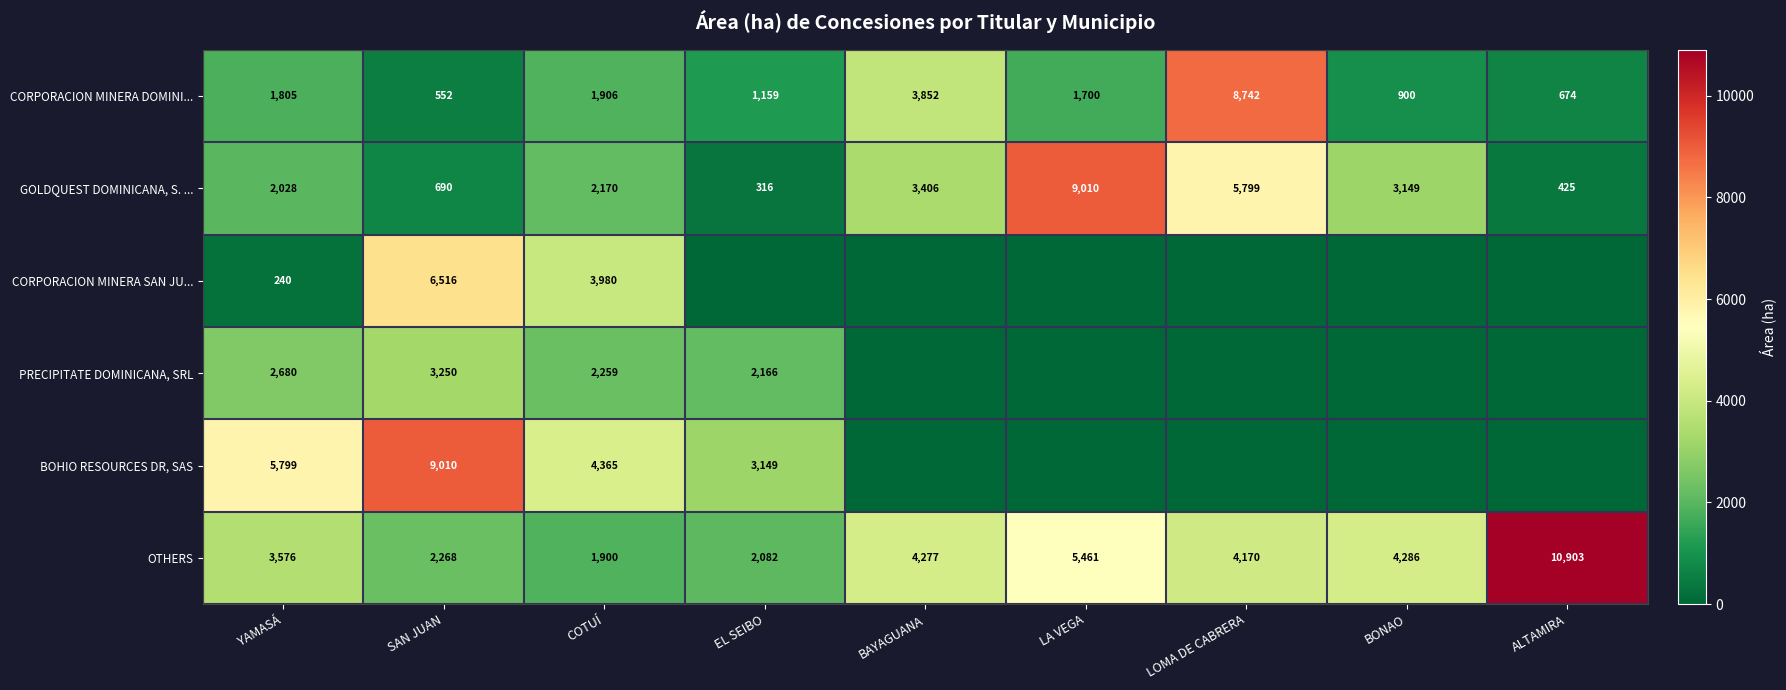

At which label does OTHERS reach its minimum?

COTUÍ